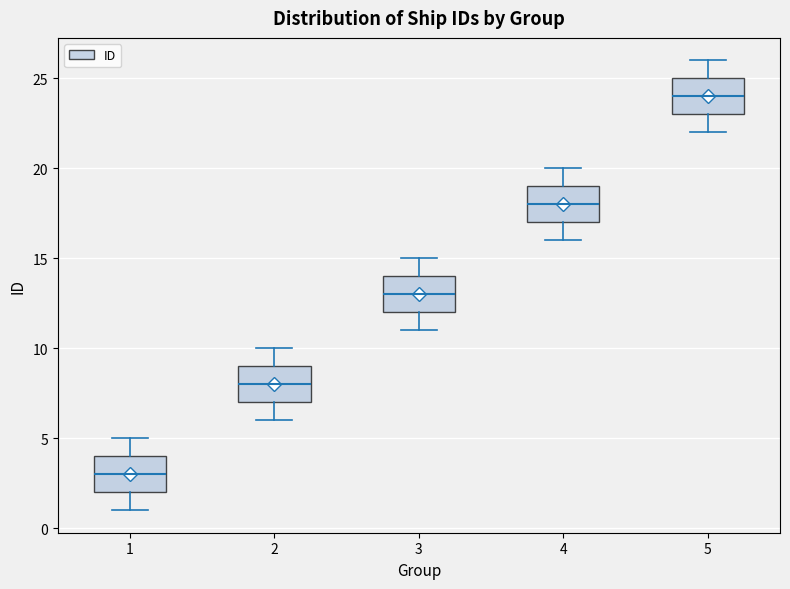

Reading left to right, read every box against the y-axis: the position of its median line, the range the box covers, and the ends of its whiskers. The values are not printed on the chart, so give them approximately, as read against the axis.

1: median 3, box 2 to 4, whiskers 1 to 5
2: median 8, box 7 to 9, whiskers 6 to 10
3: median 13, box 12 to 14, whiskers 11 to 15
4: median 18, box 17 to 19, whiskers 16 to 20
5: median 24, box 23 to 25, whiskers 22 to 26